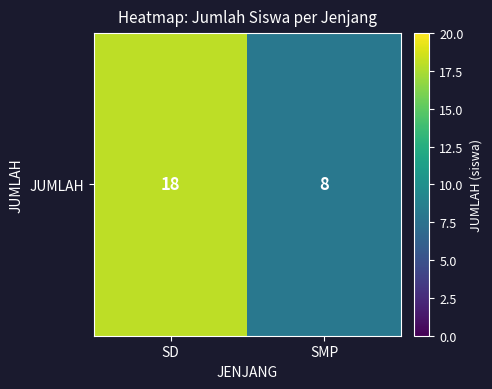

Reading left to right, what are all the values shown in this chart?

SD=18	SMP=8